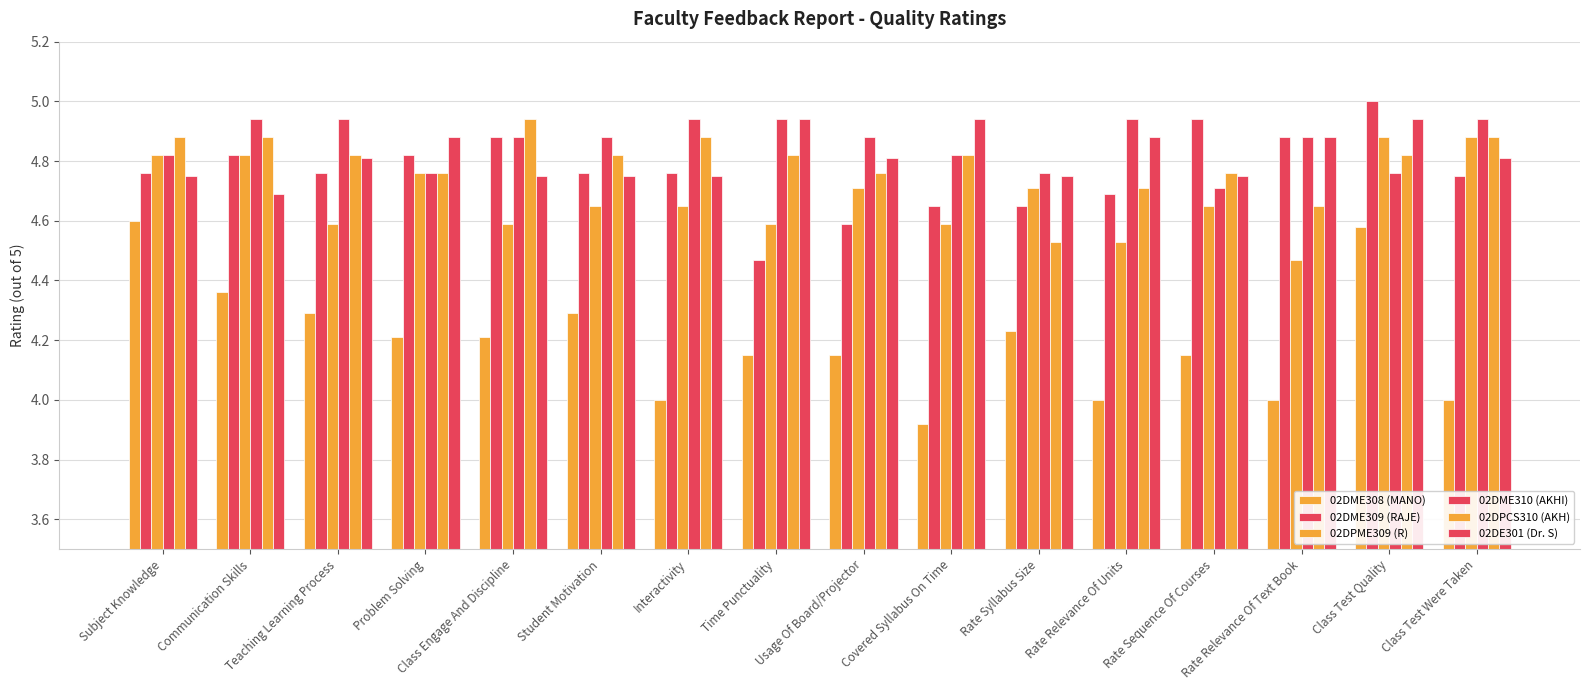

At Rate Relevance Of Units, list the series in order from smallest to largest.

02DME308 (MANO), 02DPME309 (R), 02DME309 (RAJE), 02DPCS310 (AKH), 02DE301 (Dr. S), 02DME310 (AKHI)